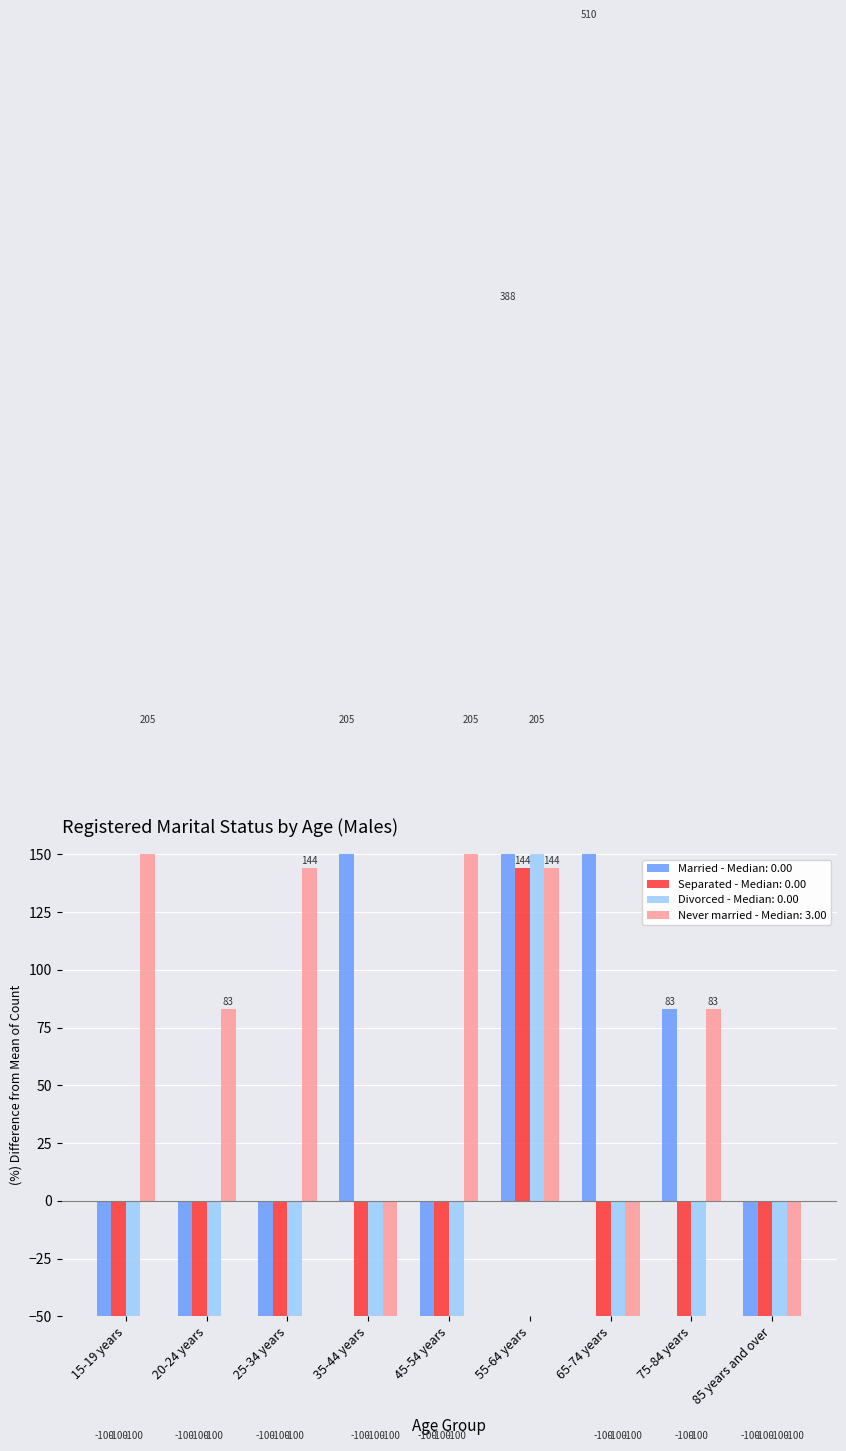

How many series are shown in this chart?

4